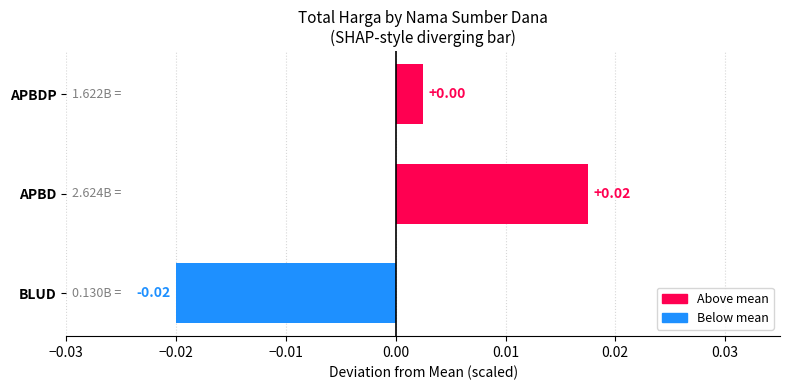

Which has a higher value, APBDP or APBD?

APBD